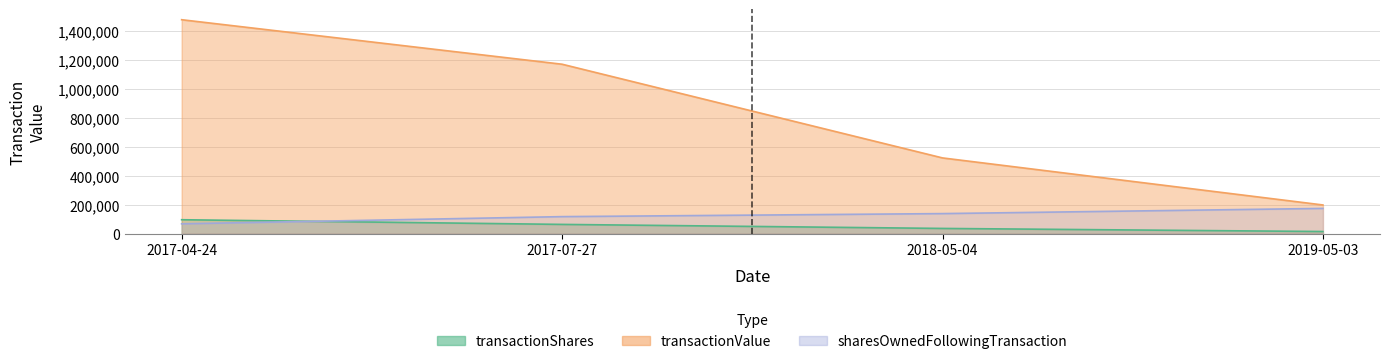

Count the number of categories in the chart.

4